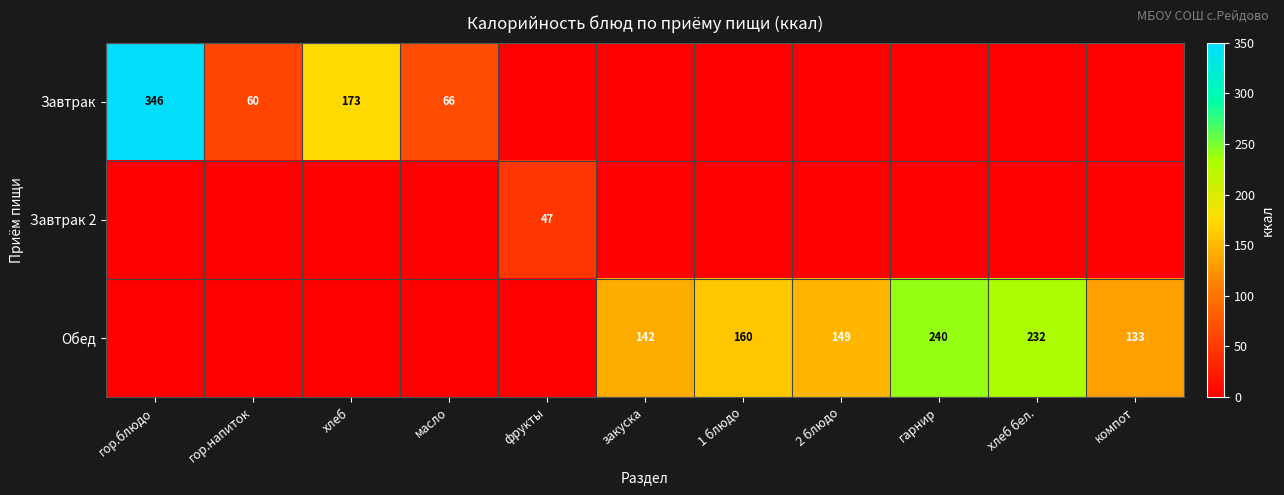

At which category is the sum across all series the highest?

гор.блюдо